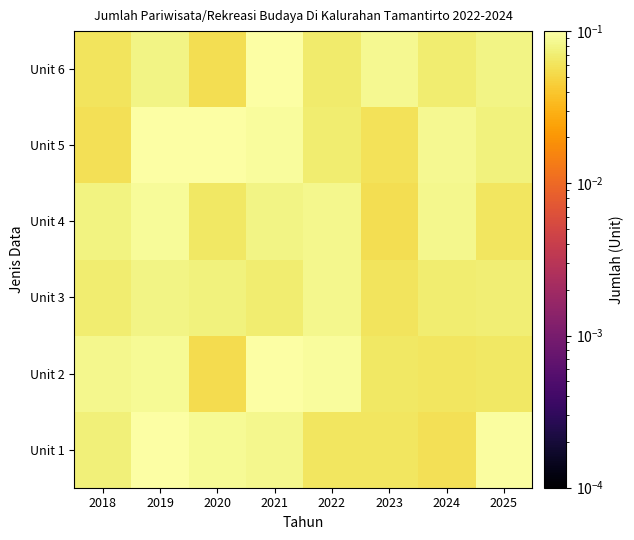

What is the total value across all series at 2023?

0.4